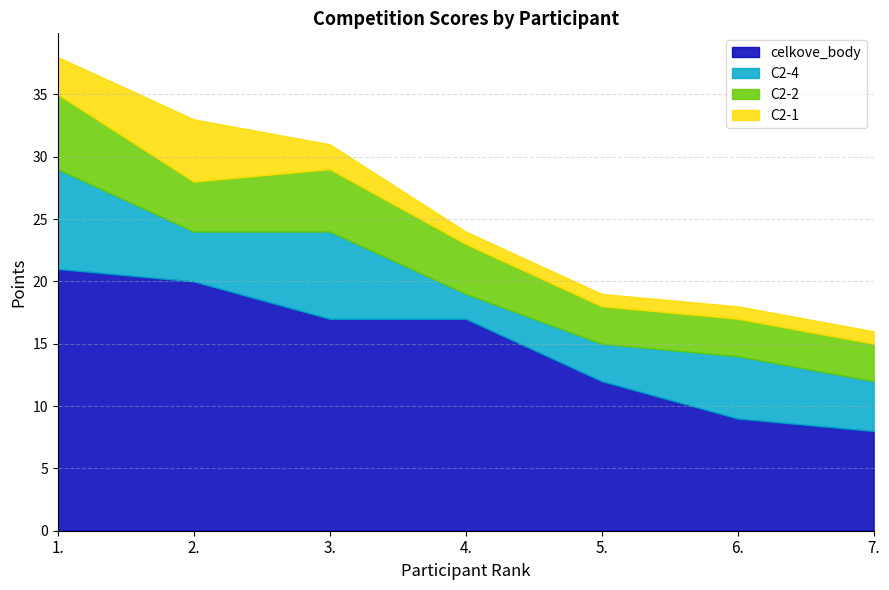

What is the difference between the highest and lowest values at 6.?

8